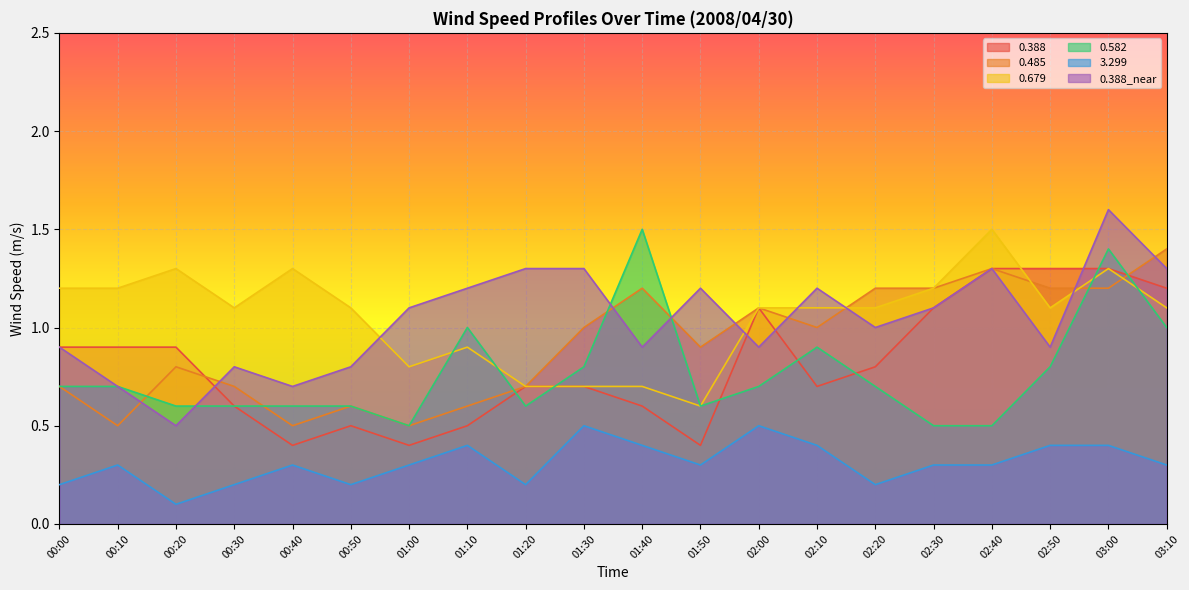

At which category does 0.388_near reach its first local peak?

00:30